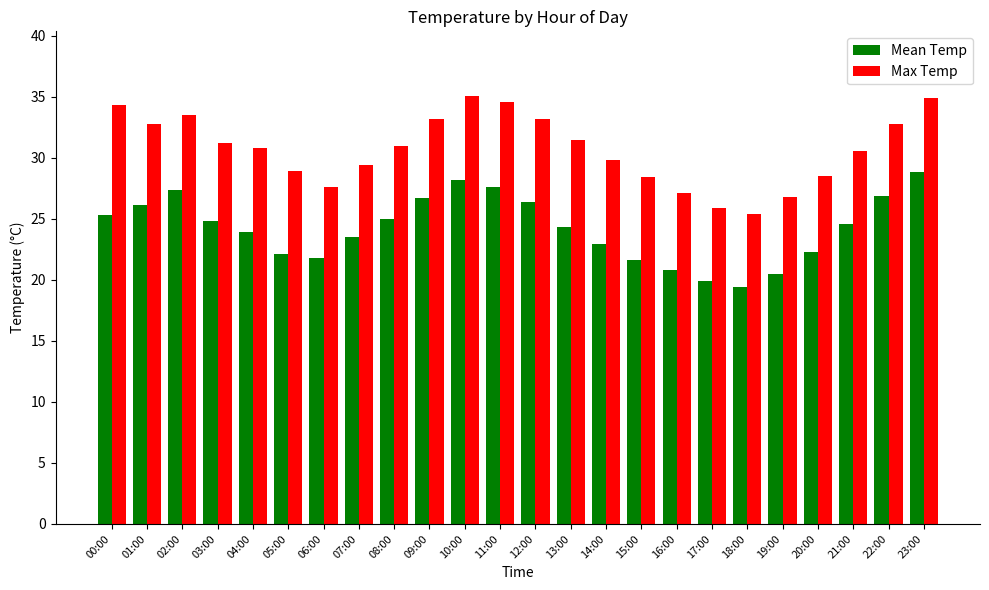

What is the label of the 9th bar from the left?

08:00